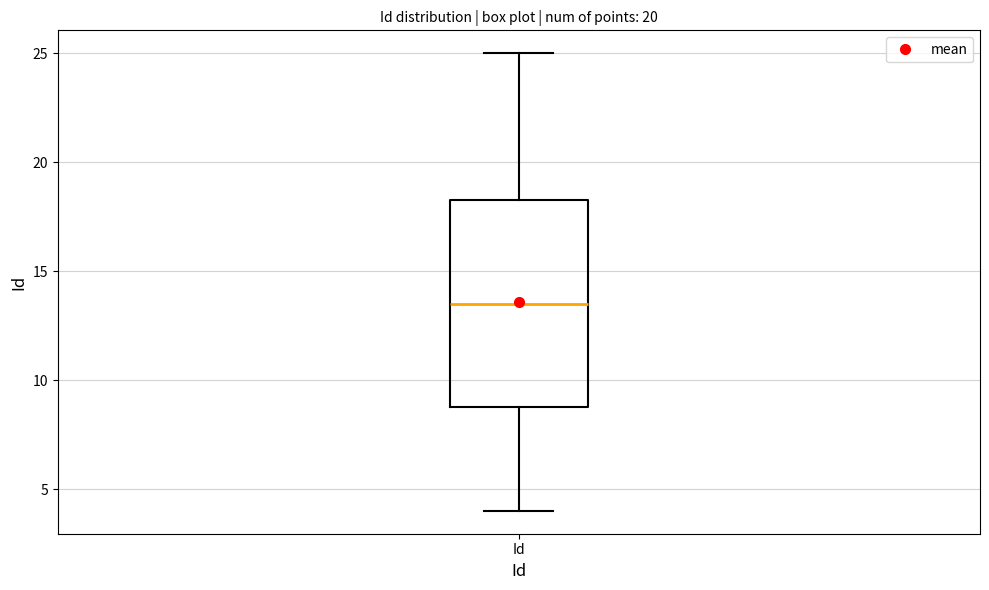

Where does the lower whisker of the box for Id end on the y-axis? The values are not printed on the chart, so give them approximately, as read against the axis.

4.0